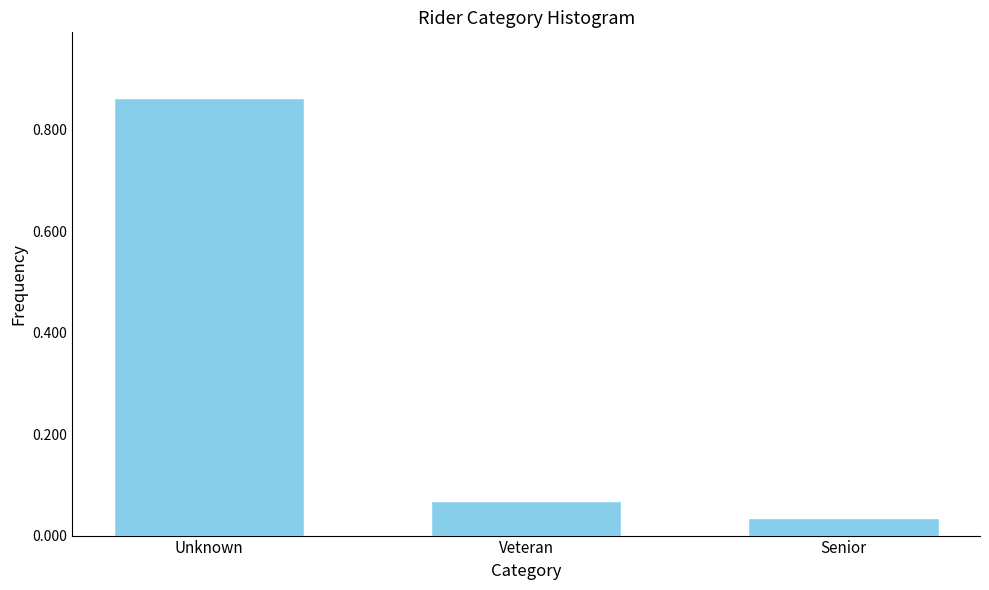

At which category does the chart reach its minimum across all series?

Senior